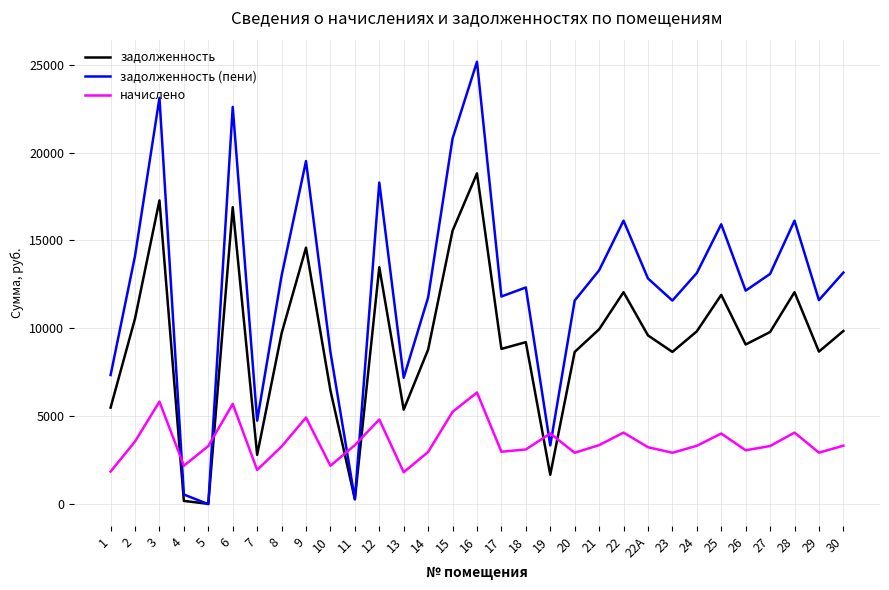

Is the value of задолженность (пени) at 11 greater than the value of задолженность at 17?

No